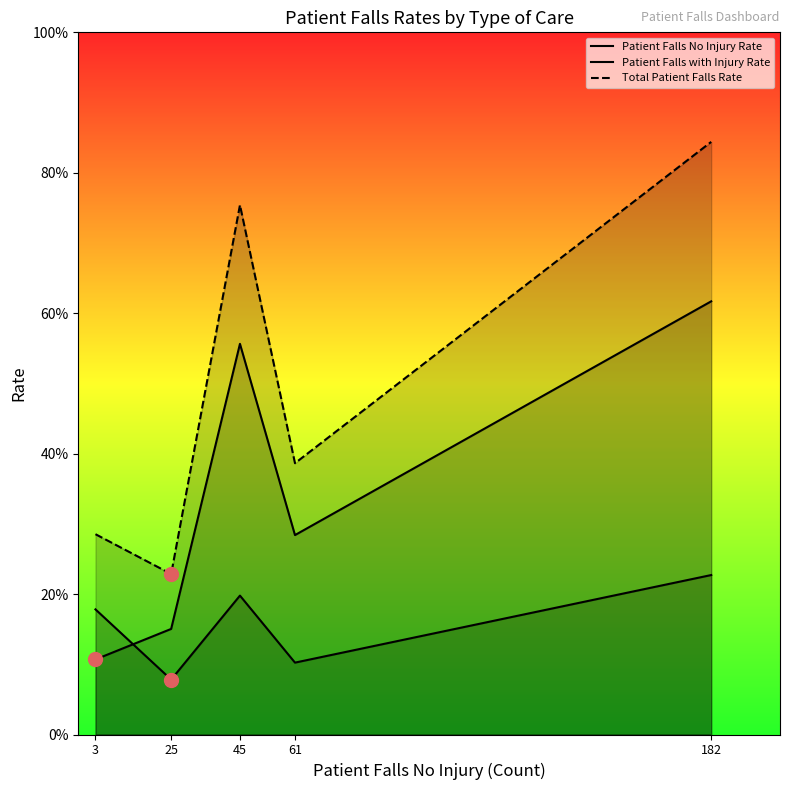

Does the chart display data point markers on the line(s)?

No